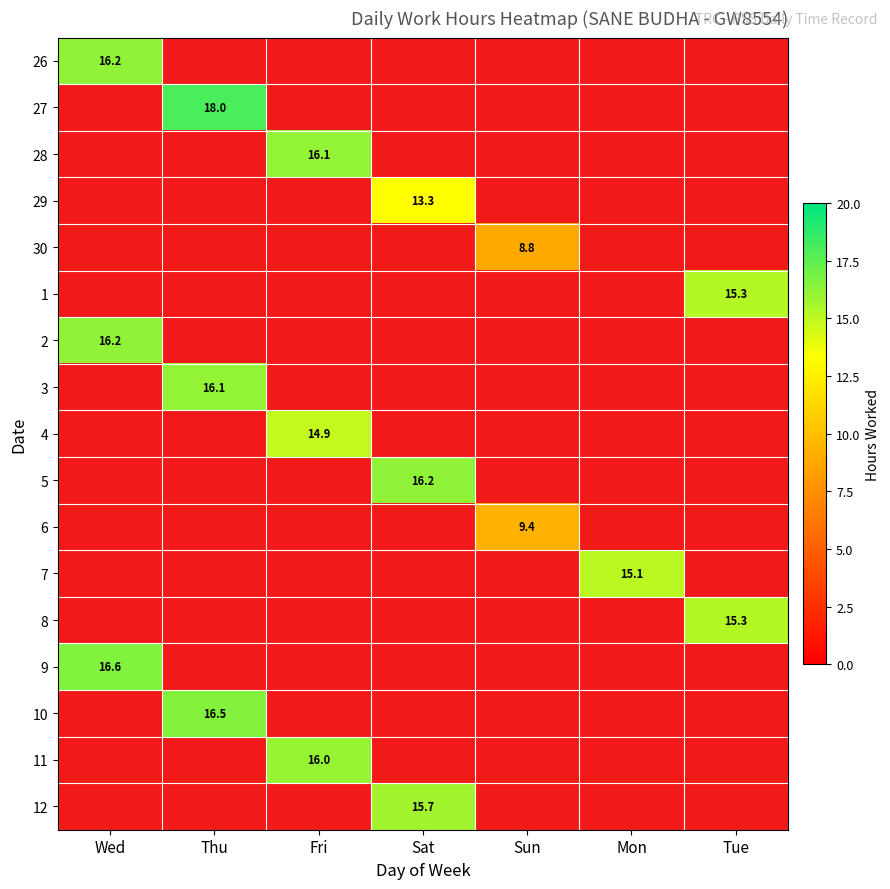

Is it true that 2 equals 16.2 at Wed?

True